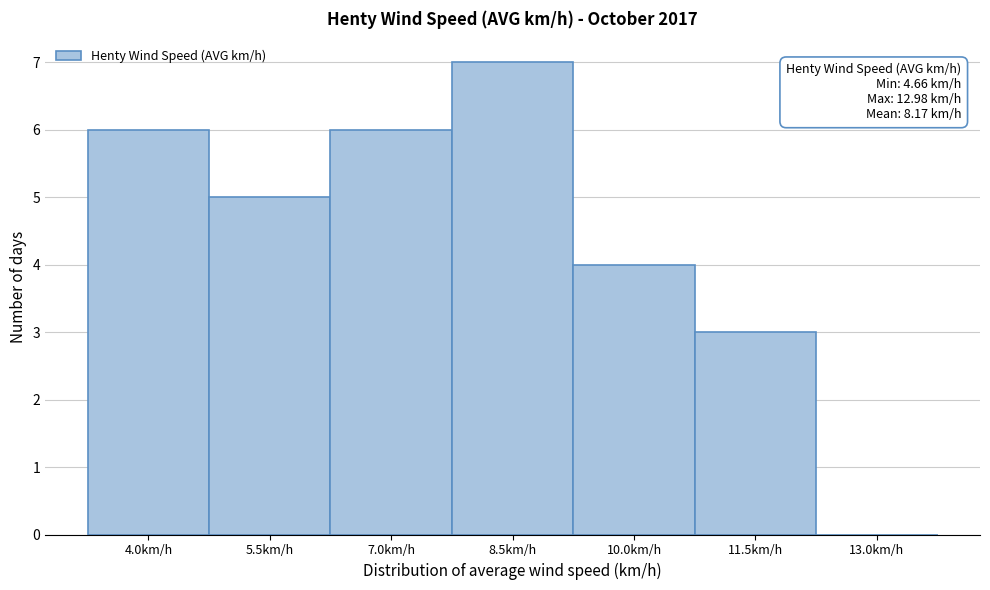

Reading left to right, transcribe all the data shown in this chart.

4.0km/h=6	5.5km/h=5	7.0km/h=6	8.5km/h=7	10.0km/h=4	11.5km/h=3	13.0km/h=0